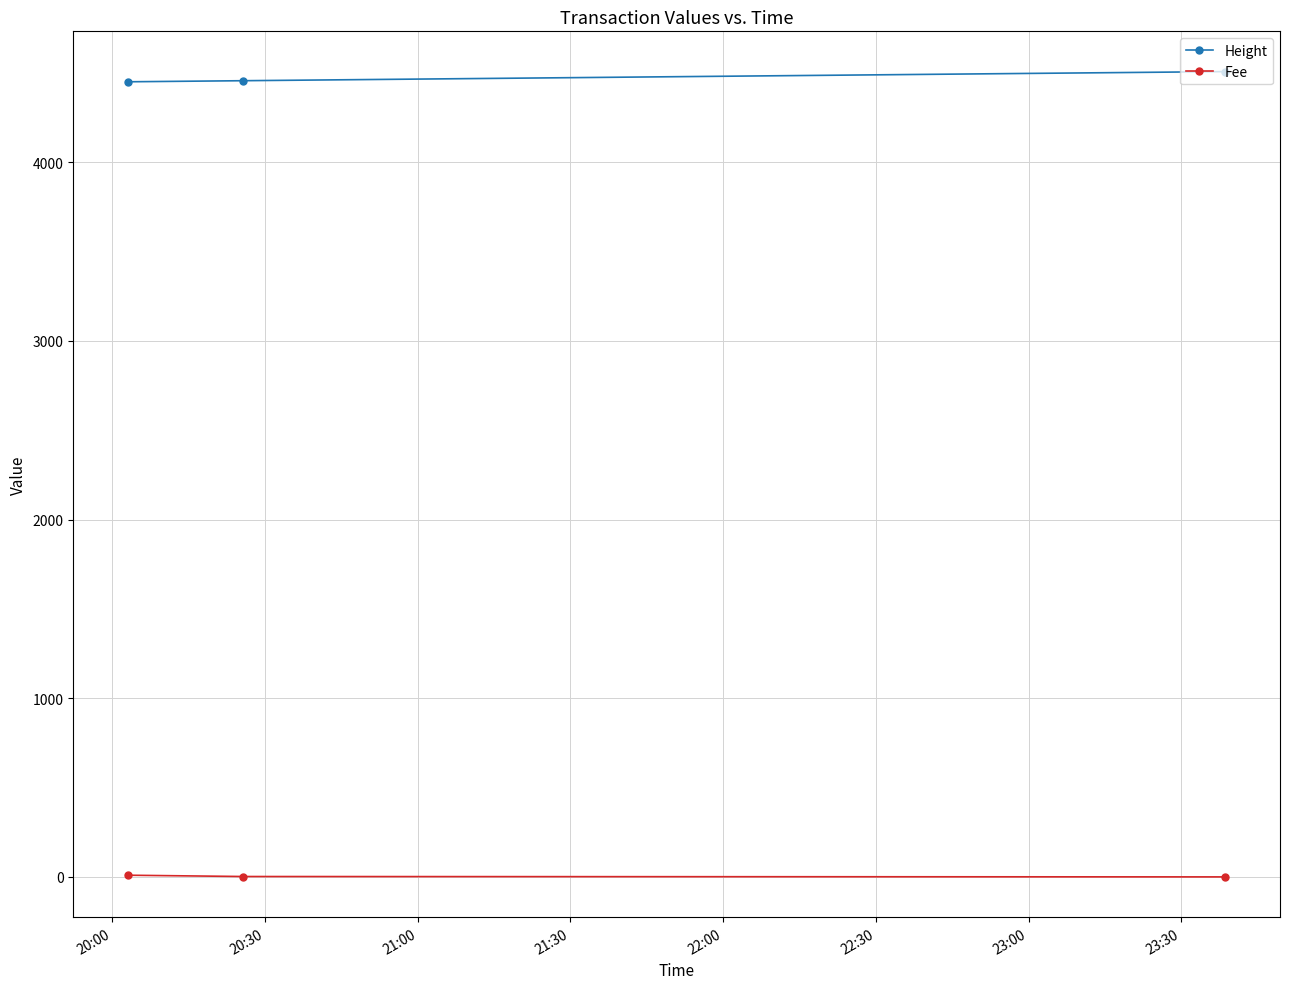

What is the sum of all Fee values?

11.7